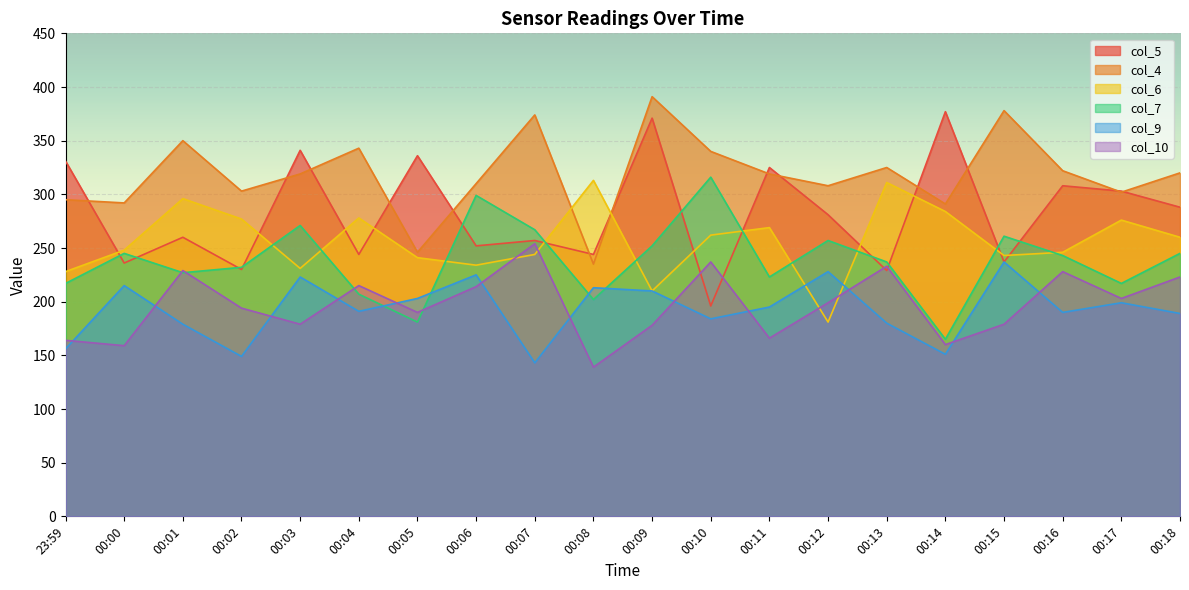

How many intersections are there between col_5 and col_6?

12